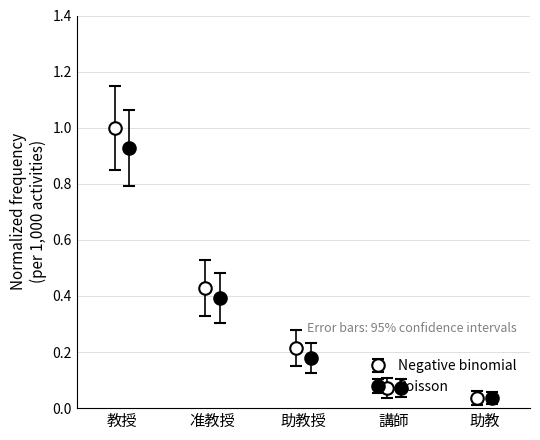

At which category is the sum across all series the highest?

教授